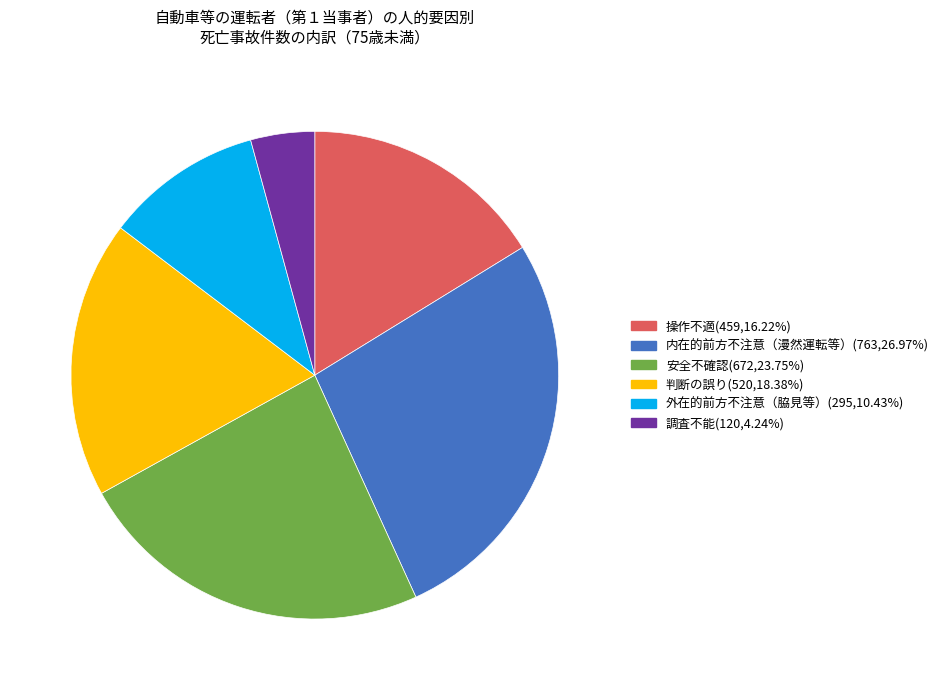

Is there any slice that represents more than half of the pie?

No